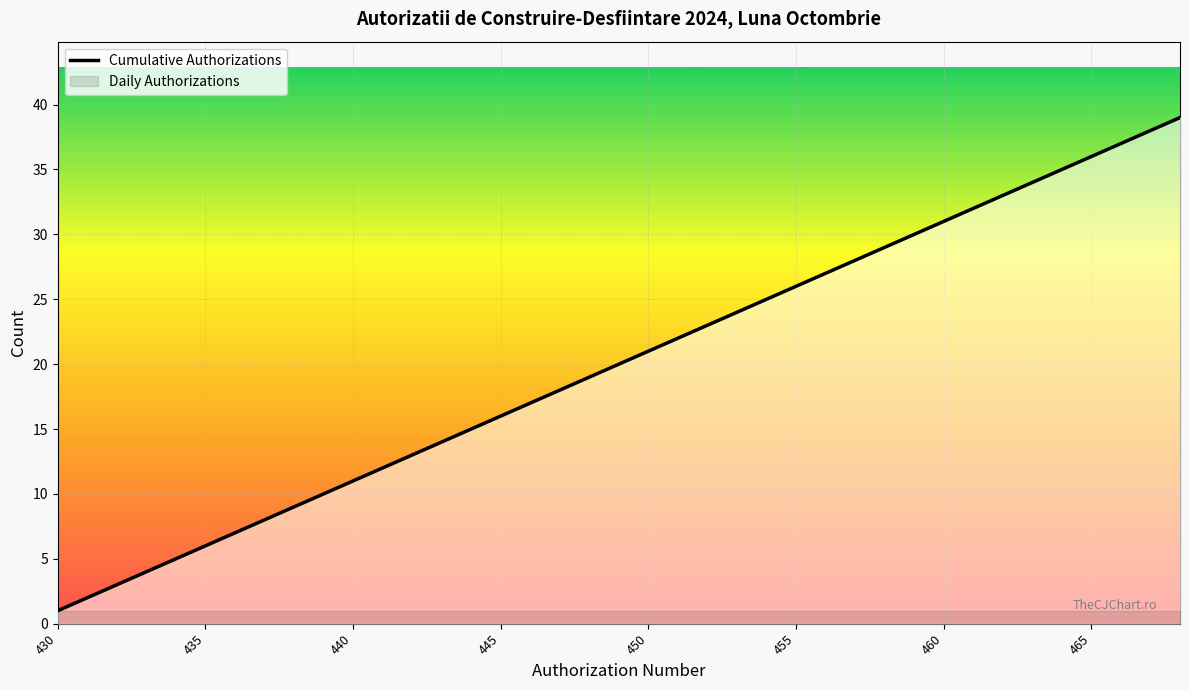

True or false: Cumulative Authorizations has a value of 32 at 450.

False